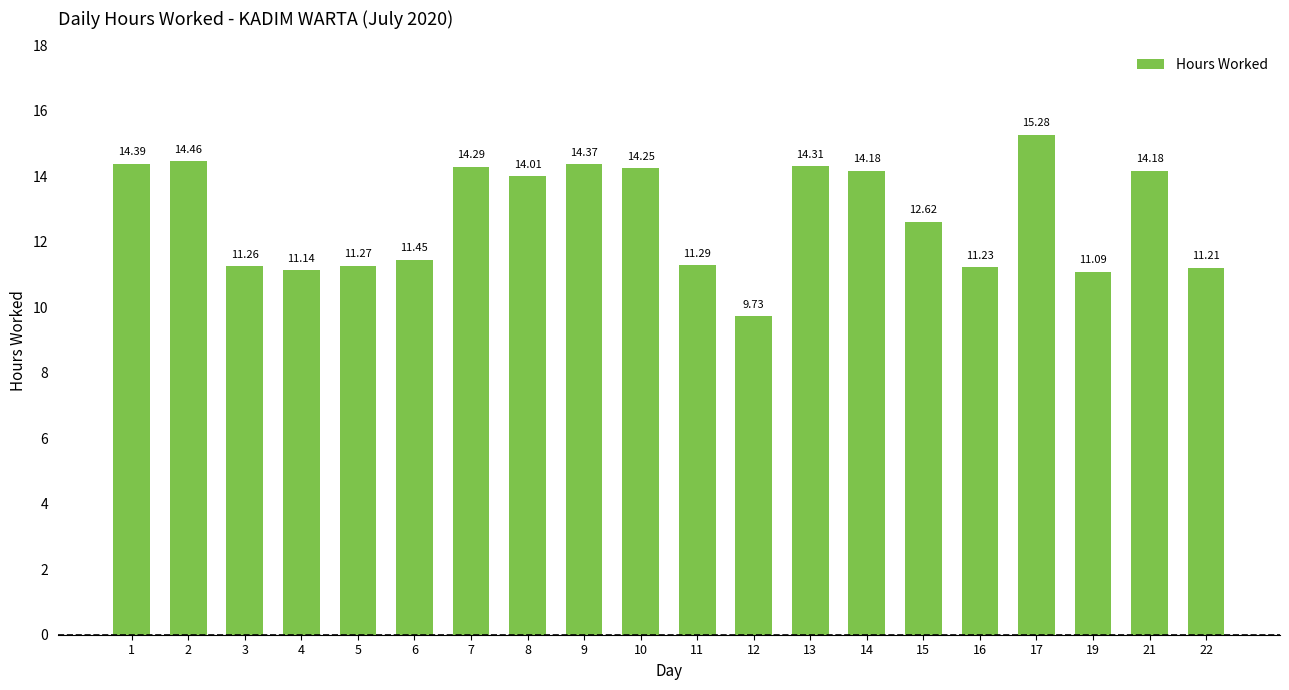

At which label does the data first exceed 14?

1